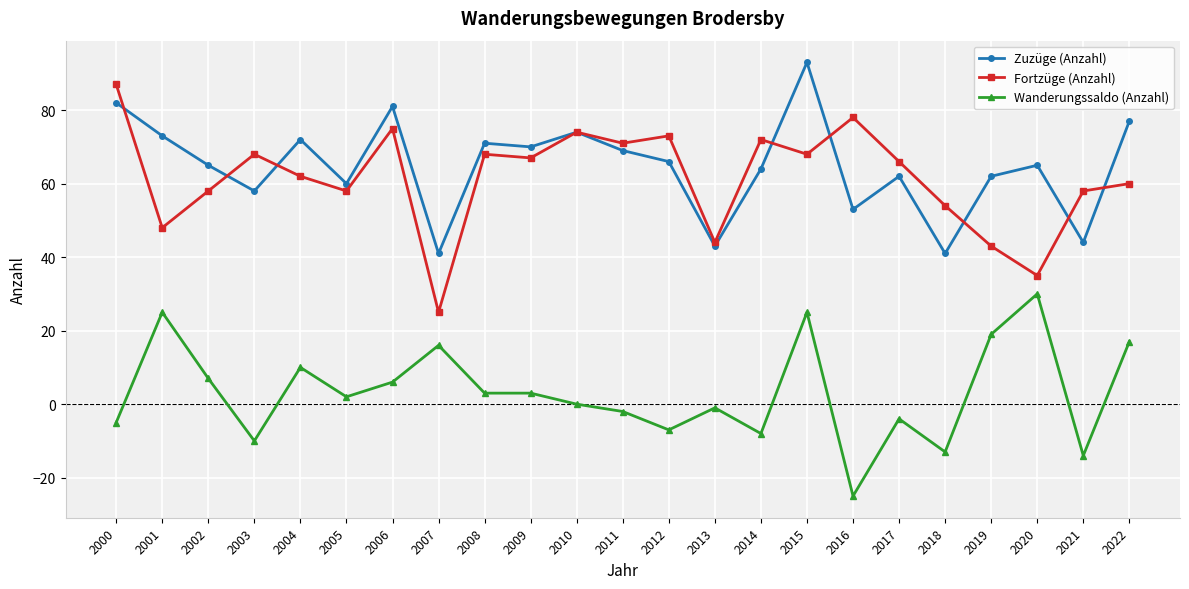

Where is the first local maximum for Zuzüge (Anzahl)?

2004